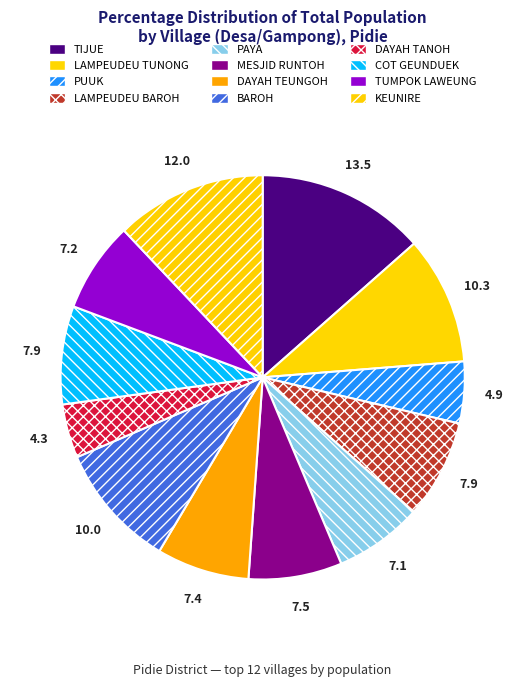

How many segments does this pie chart have?

12